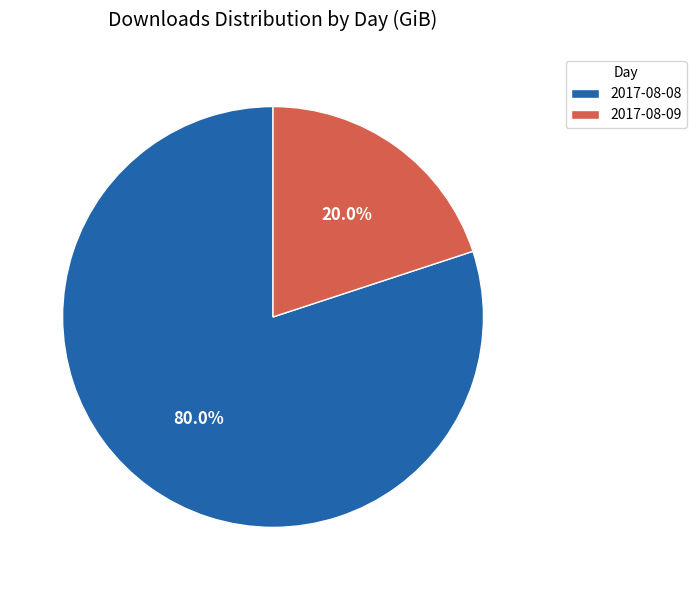

What percentage is the 2017-08-08 slice, to the nearest percent?

80%